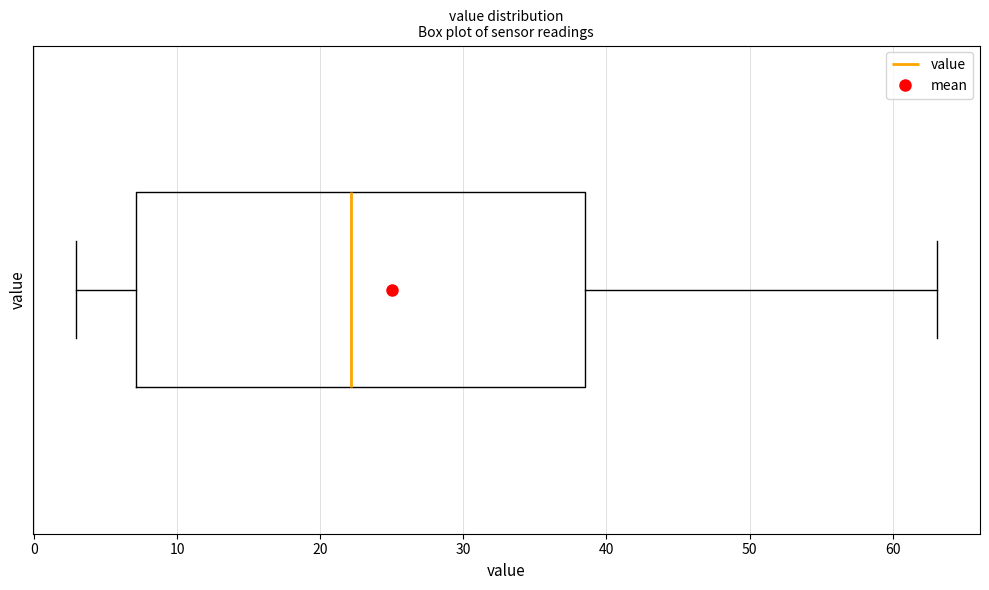

Read this box plot against the x-axis: the position of the median line, the range covered by the box, and the ends of both whiskers. The values are not printed on the chart, so give them approximately, as read against the axis.

median 22, box 7 to 39, whiskers 3 to 63